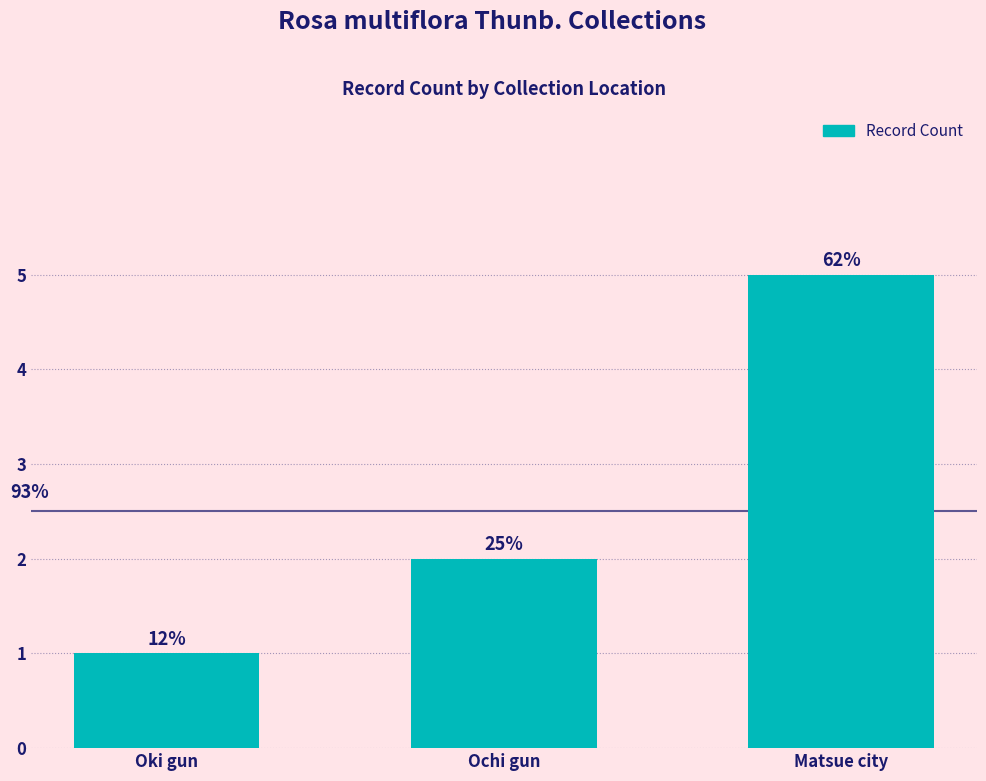

How many bars are there in total?

3